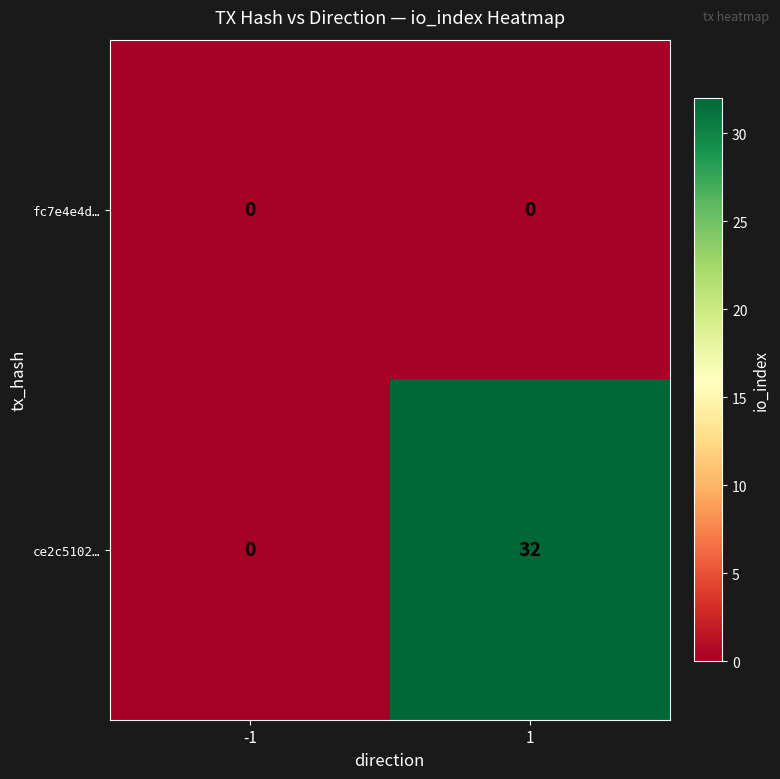

What is the maximum value shown in the chart?

32